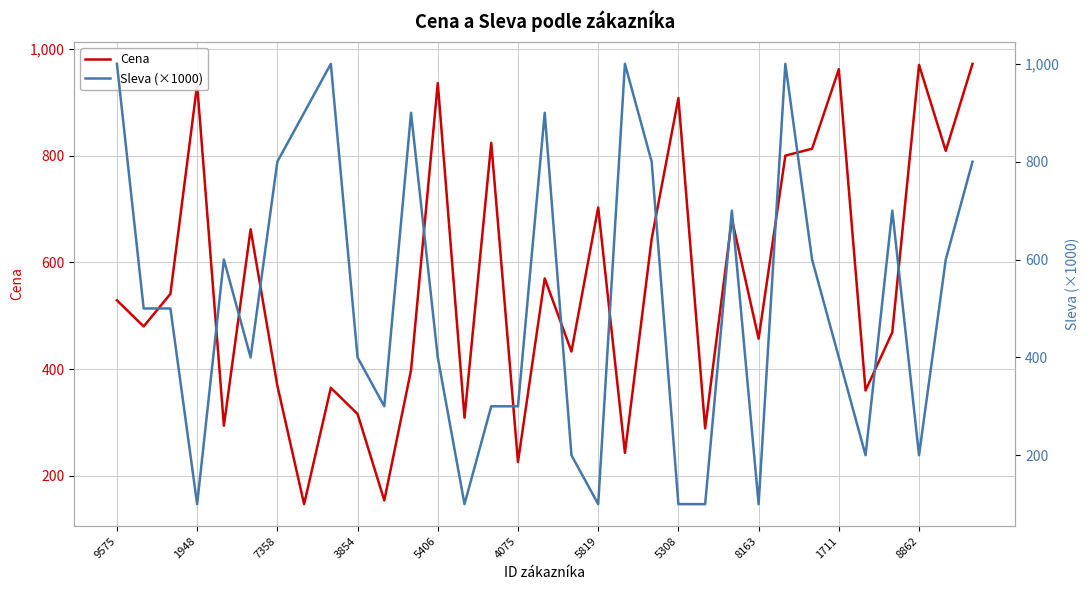

Reading right to left, transcribe all the data shown in this chart.

Cena: 972	809	970	469	360	962	813	800	457	681	289	908	644	243	703	433	570	226	824	309	936	398	154	316	365	147	369	662	294	933	541	480	529
Sleva (×1000): 800	600	200	700	200	400	600	1000	100	700	100	100	800	1000	100	200	900	300	300	100	400	900	300	400	1000	900	800	400	600	100	500	500	1000